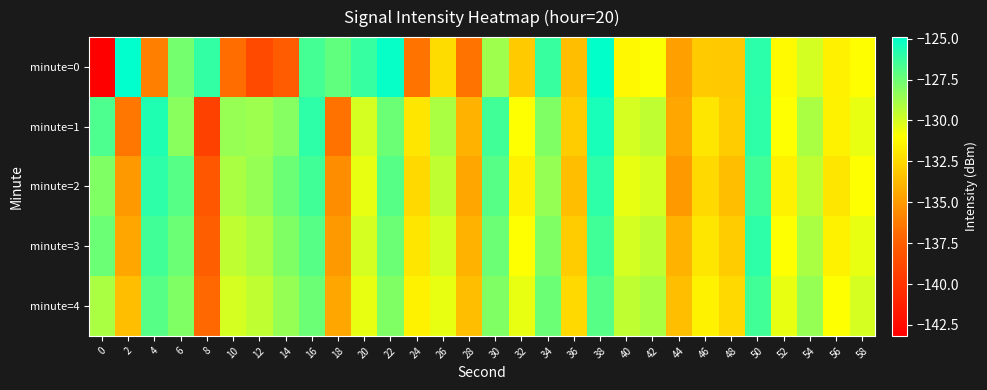

How many series are shown in this chart?

5